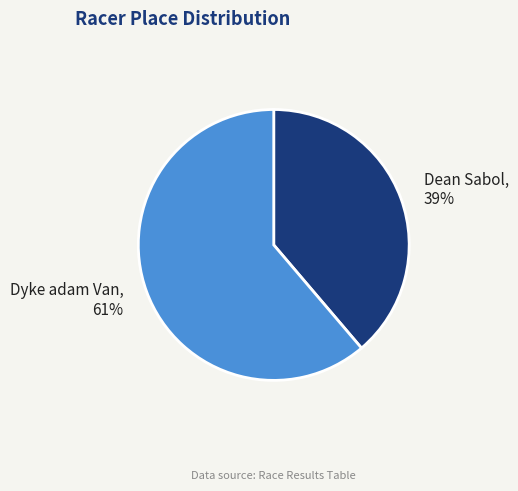

Do Dean Sabol and Dyke adam Van together represent more than half of the pie?

Yes